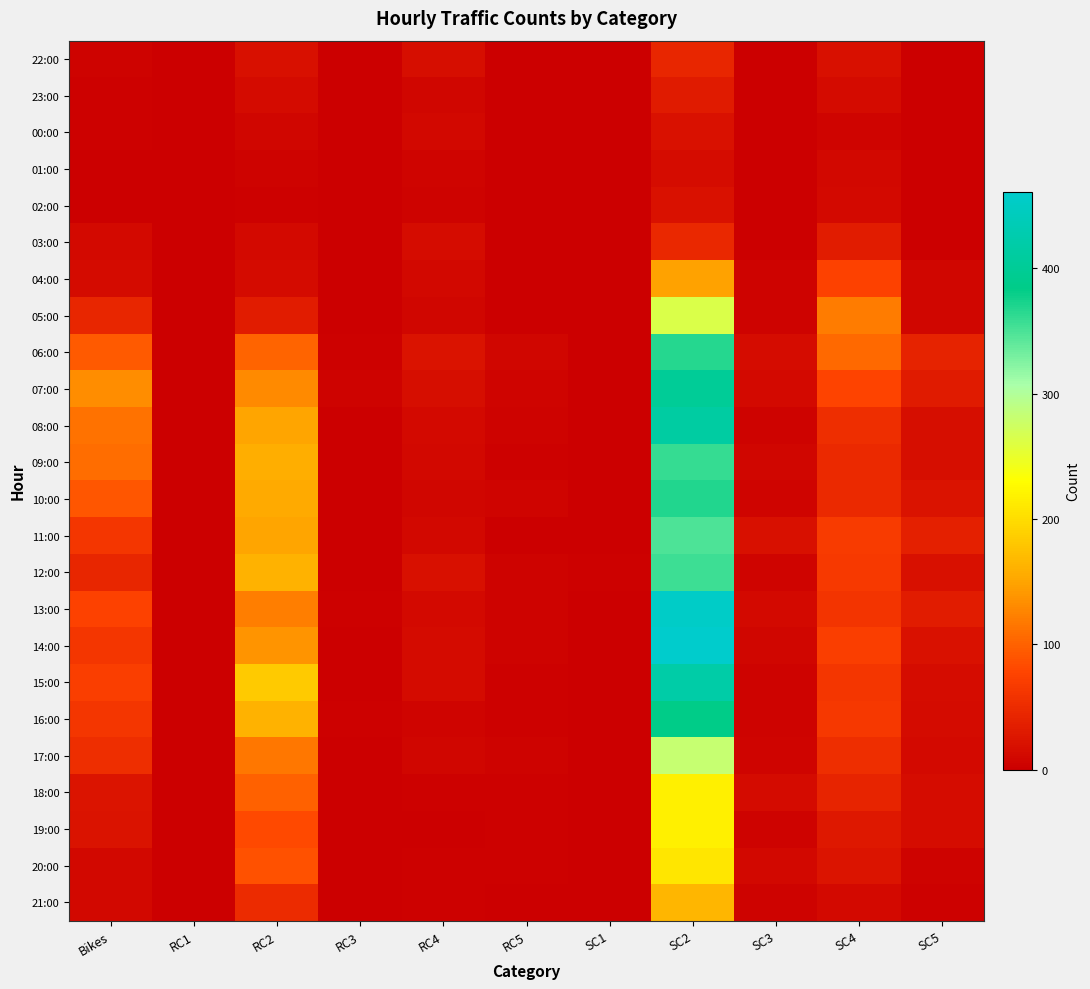

What is the total value across all series at SC4?

1170